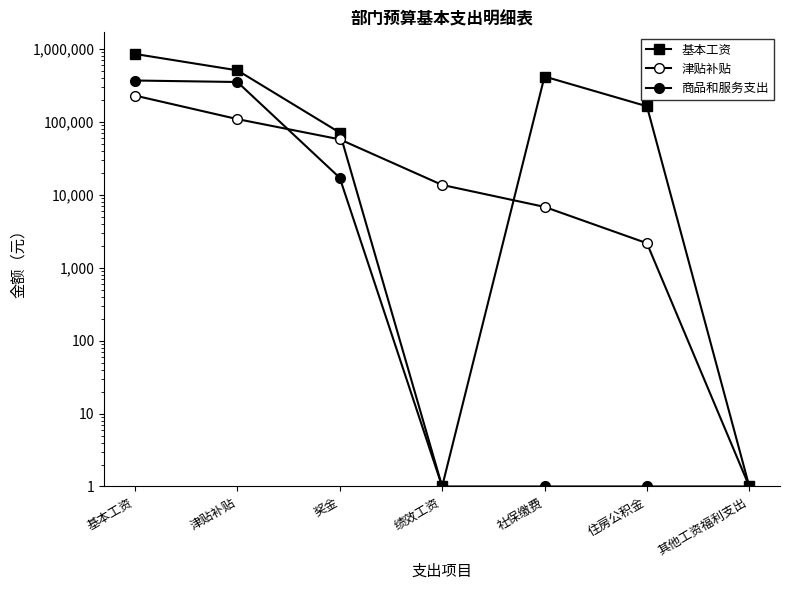

True or false: 基本工资 has a value of 1 at 绩效工资.

False